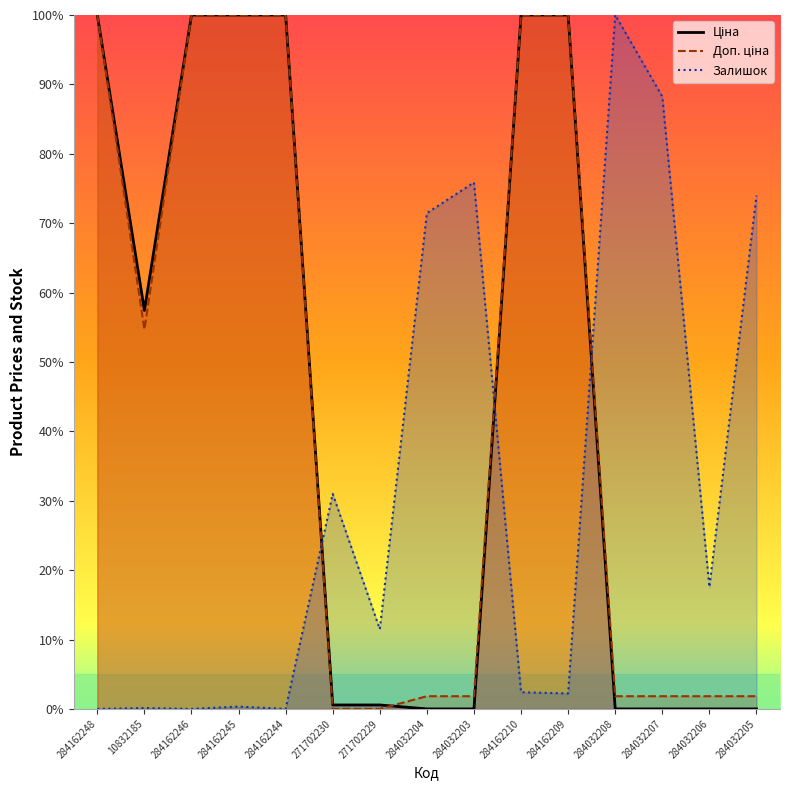

Does the chart have visible grid lines?

No